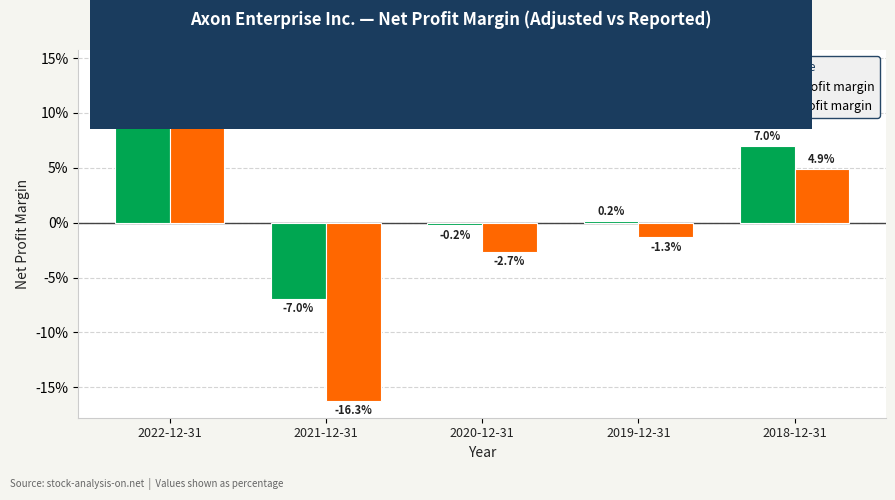

Does the chart contain any negative values?

Yes